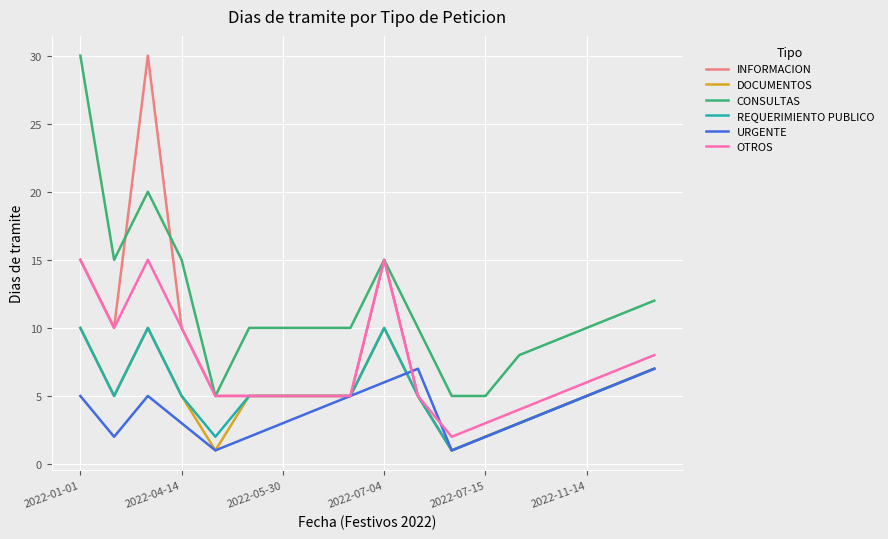

Which series has the largest total across all categories?

CONSULTAS